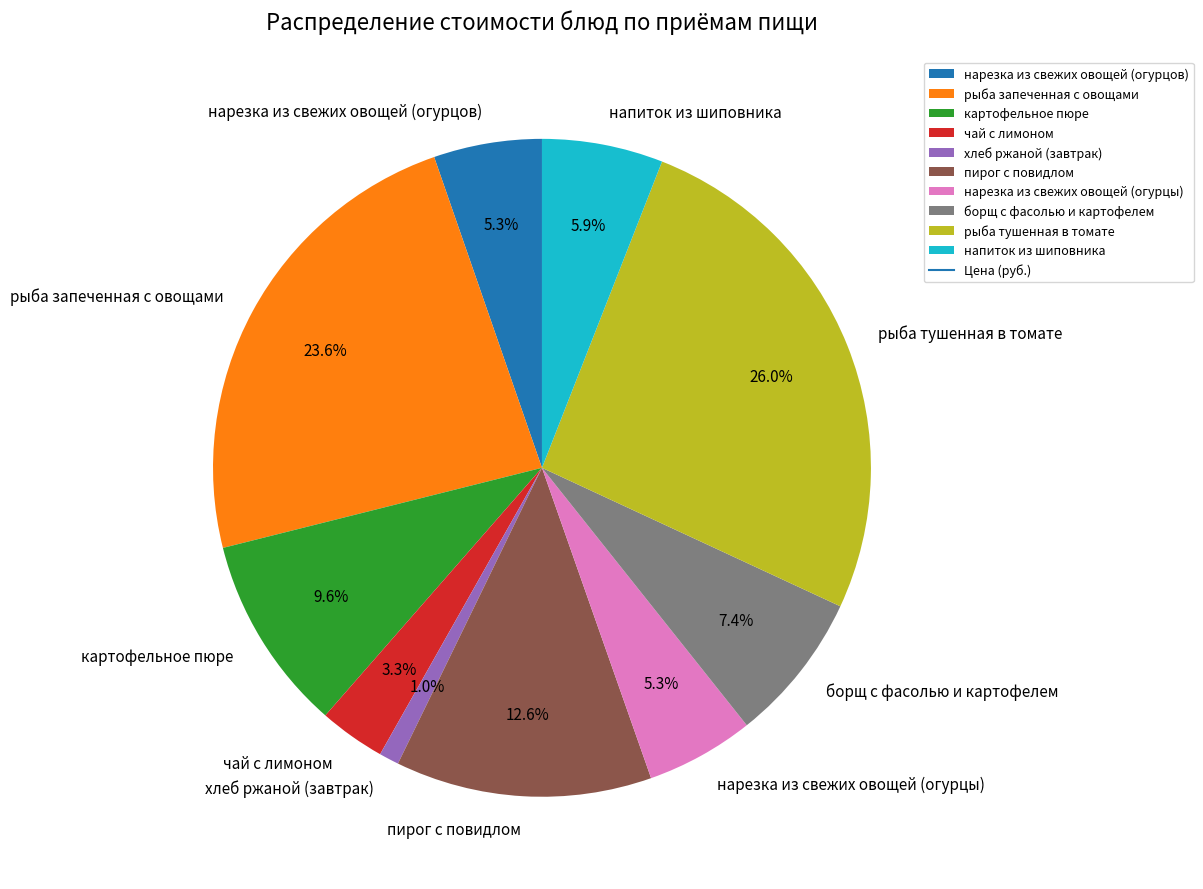

How many segments does this pie chart have?

10